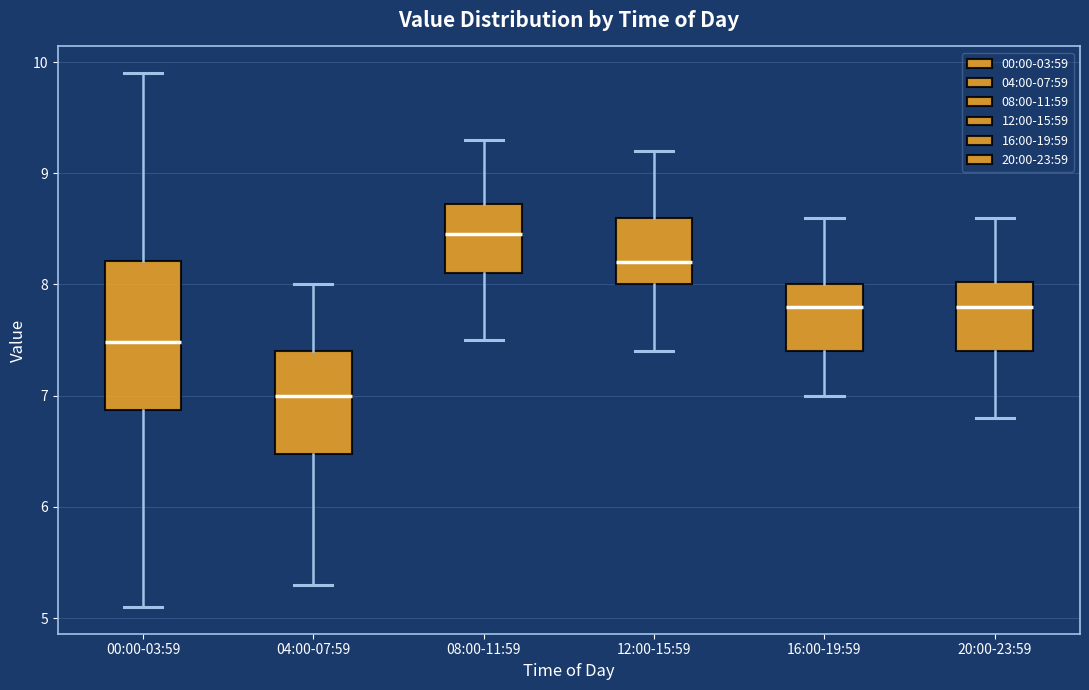

Where does the lower whisker of the box for 16:00-19:59 end on the y-axis? The values are not printed on the chart, so give them approximately, as read against the axis.

7.0